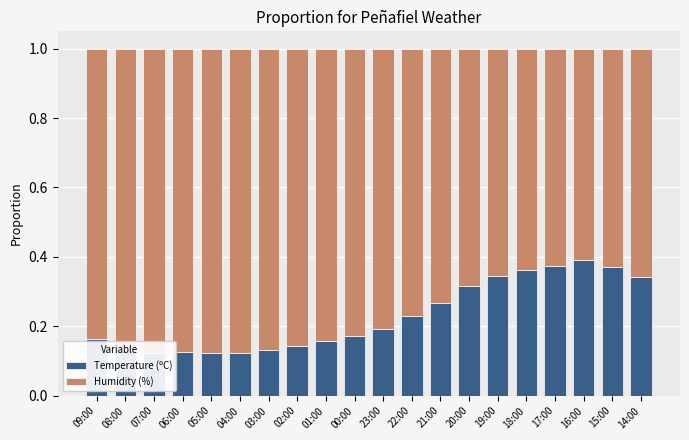

How many Temperature (ºC) values are between 0 and 1?

20